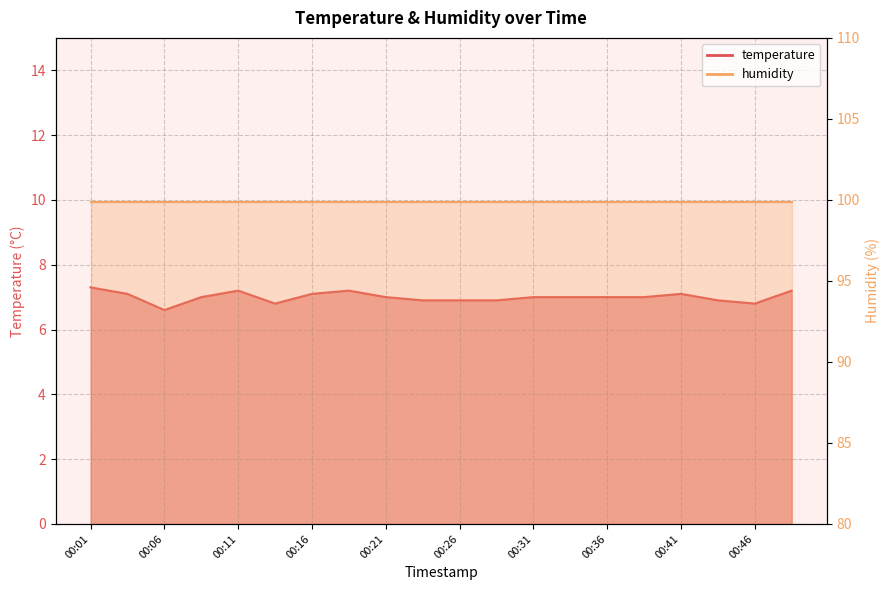

Count the values in the range 6 to 7.

13